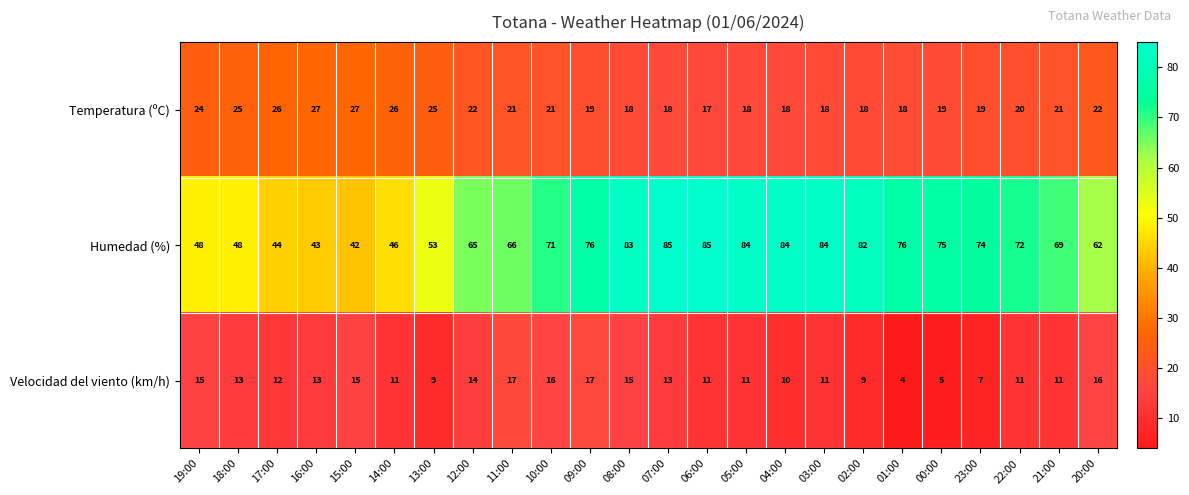

Count the number of data series in this chart.

3